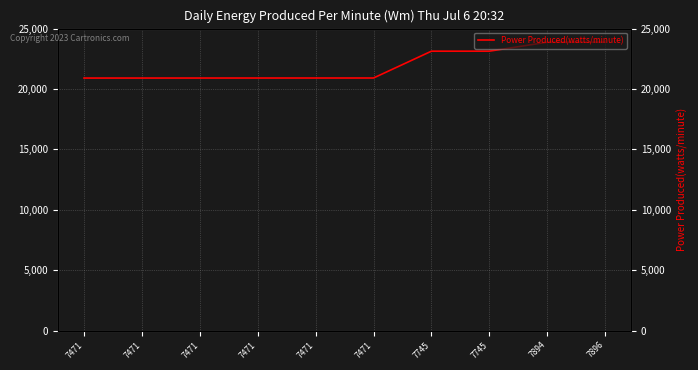

What is the minimum value shown in the chart?

20905